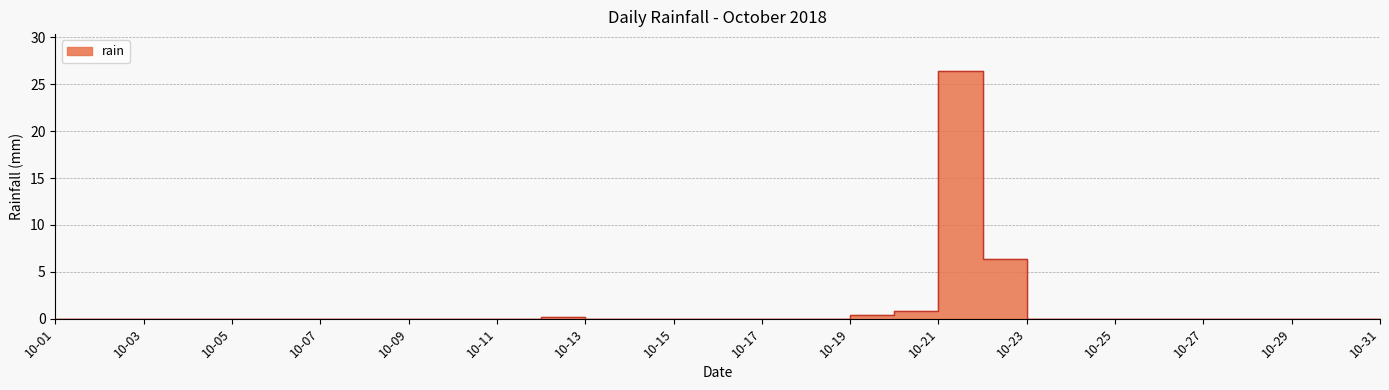

Reading right to left, list all the values displayed in this chart.

0.0	0.0	0.0	0.0	0.0	0.0	0.0	0.0	0.0	6.4	26.4	0.8	0.4	0.0	0.0	0.0	0.0	0.0	0.0	0.2	0.0	0.0	0.0	0.0	0.0	0.0	0.0	0.0	0.0	0.0	0.0